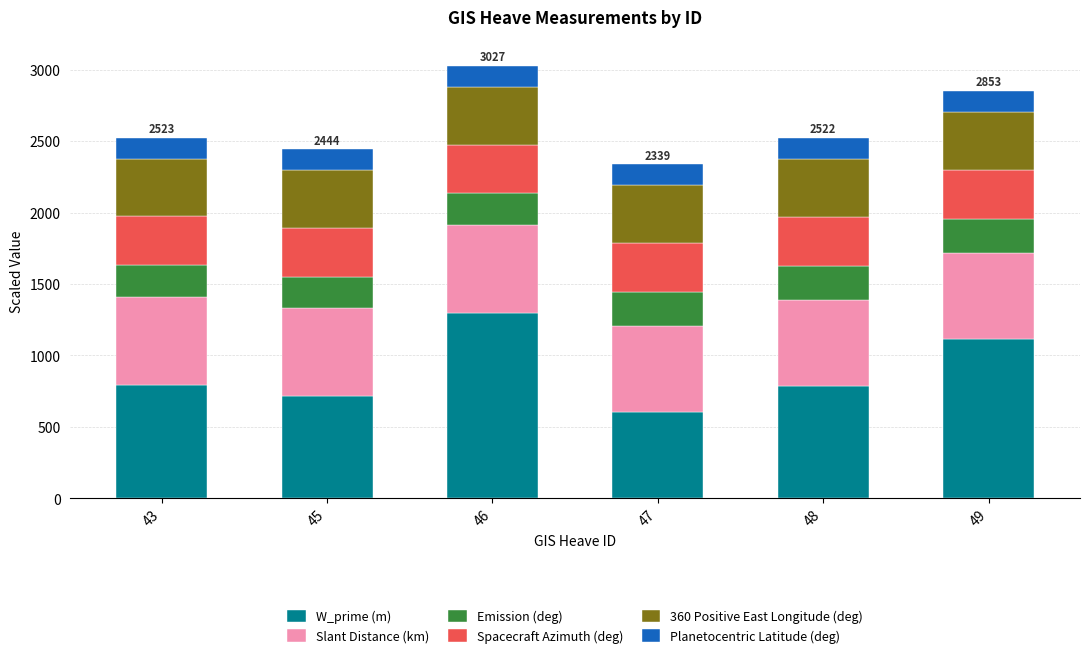

How many data points in W_prime (m) are above 795?

3